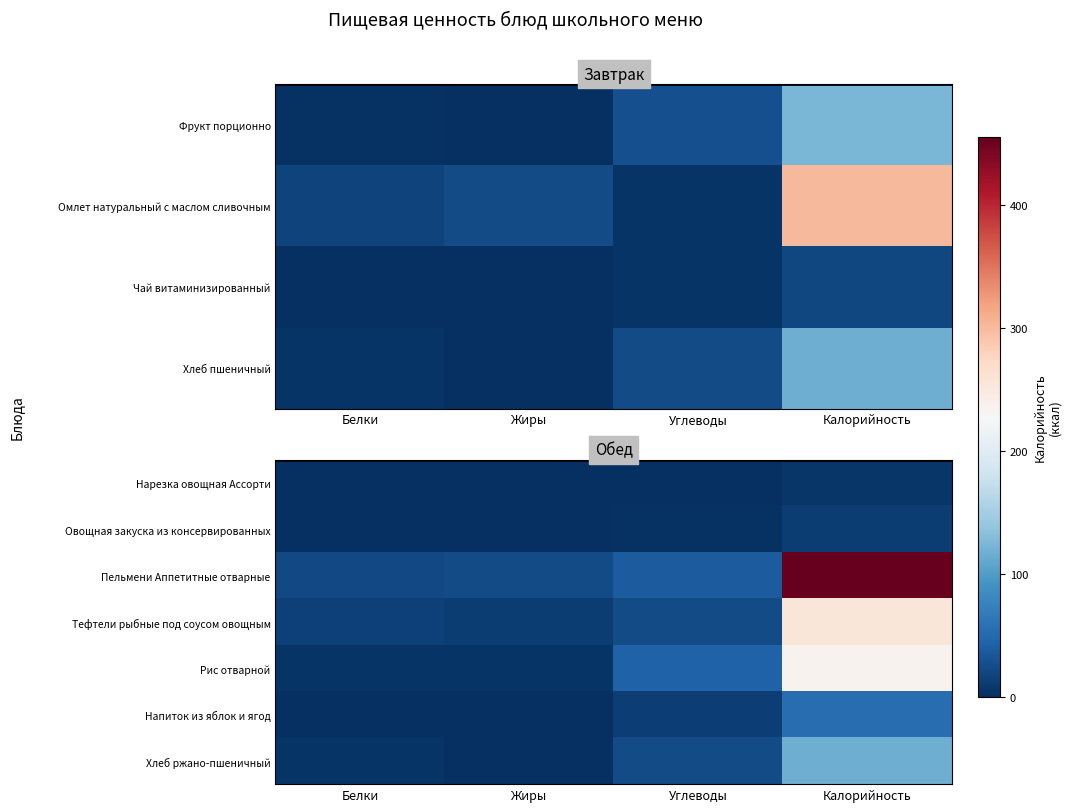

Which has a higher value, Углеводы or Белки?

Углеводы